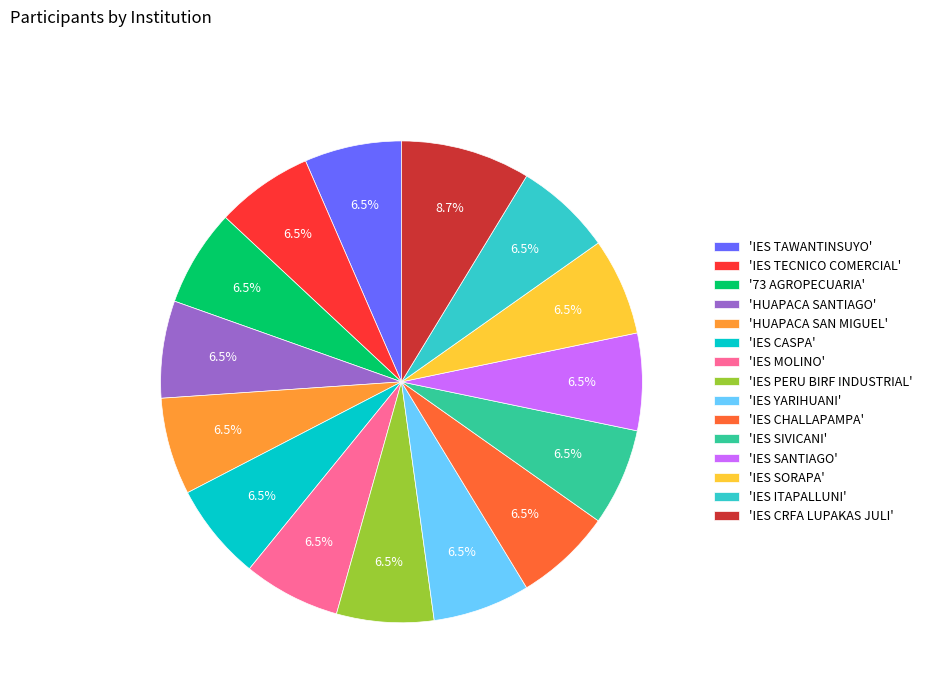

What is the total percentage of '73 AGROPECUARIA' and 'IES ITAPALLUNI'?

13.0%